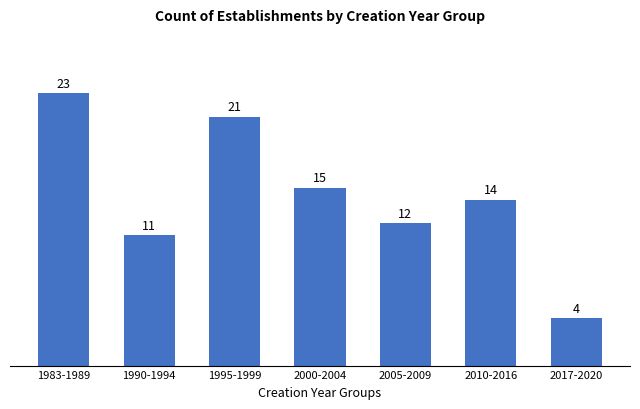

Reading right to left, extract all data points from this chart.

4	14	12	15	21	11	23